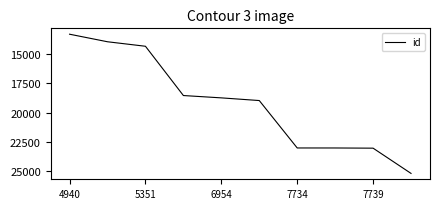

Is this an area chart (filled region under the line)?

No